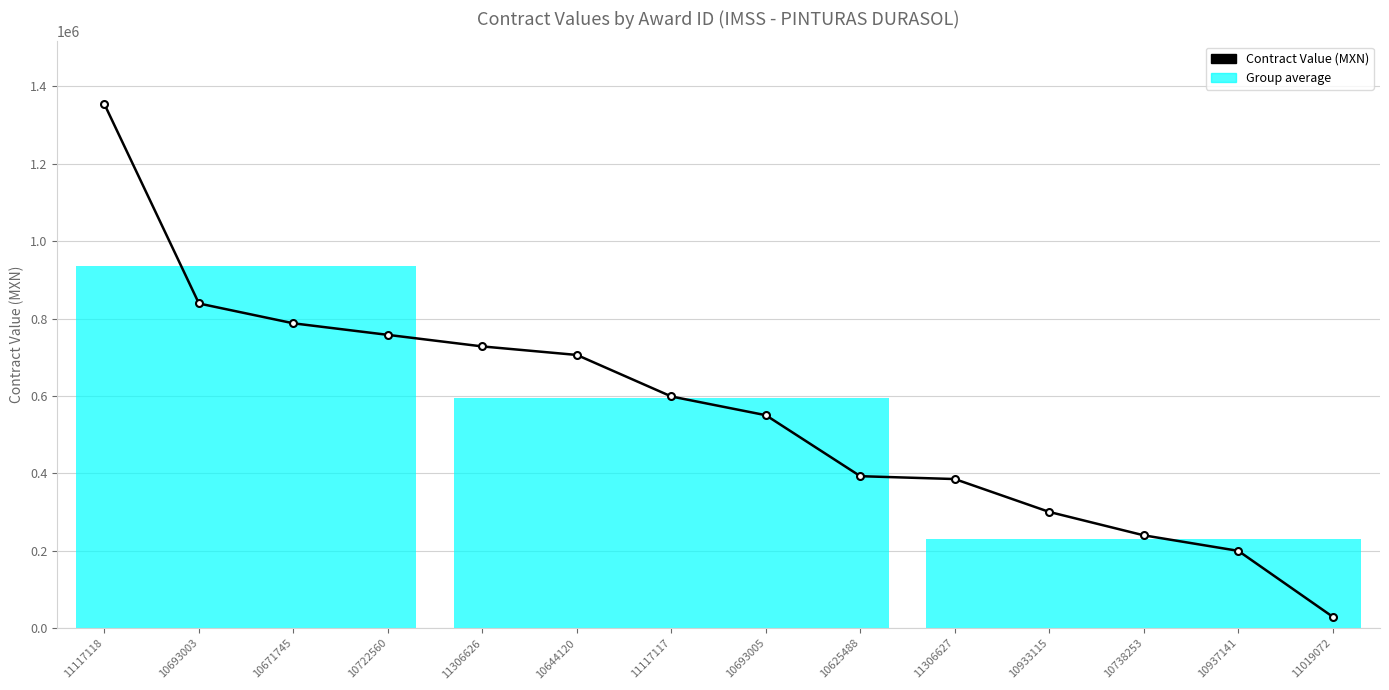

Is it true that the value at 10933115 is 430530.5?

False